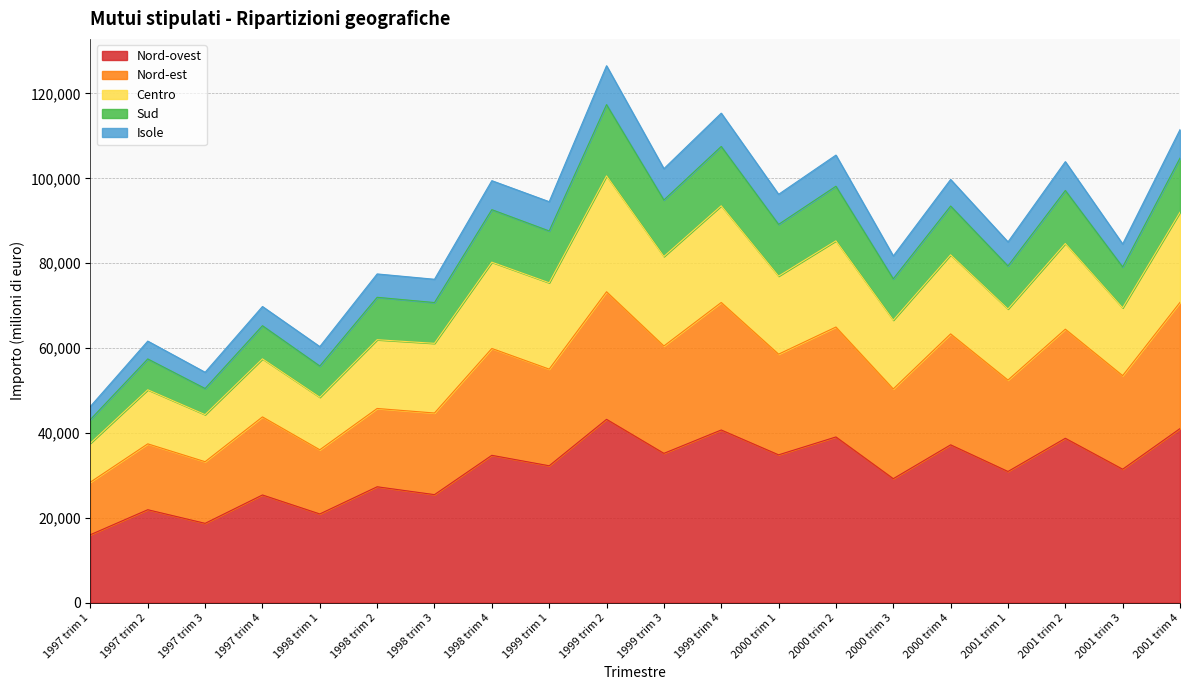

What is the difference between the maximum and minimum values in the Nord-ovest series?

27190